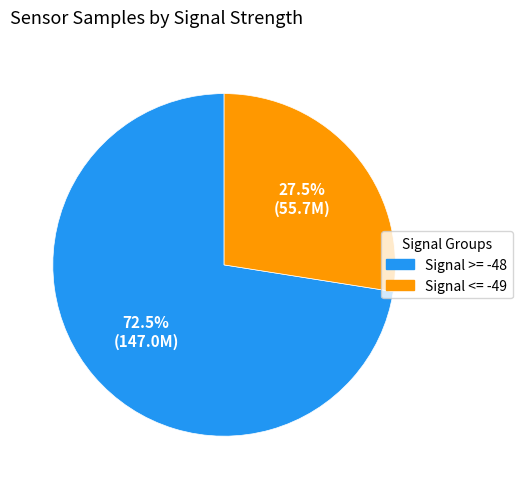

Is there any slice that represents more than half of the pie?

Yes